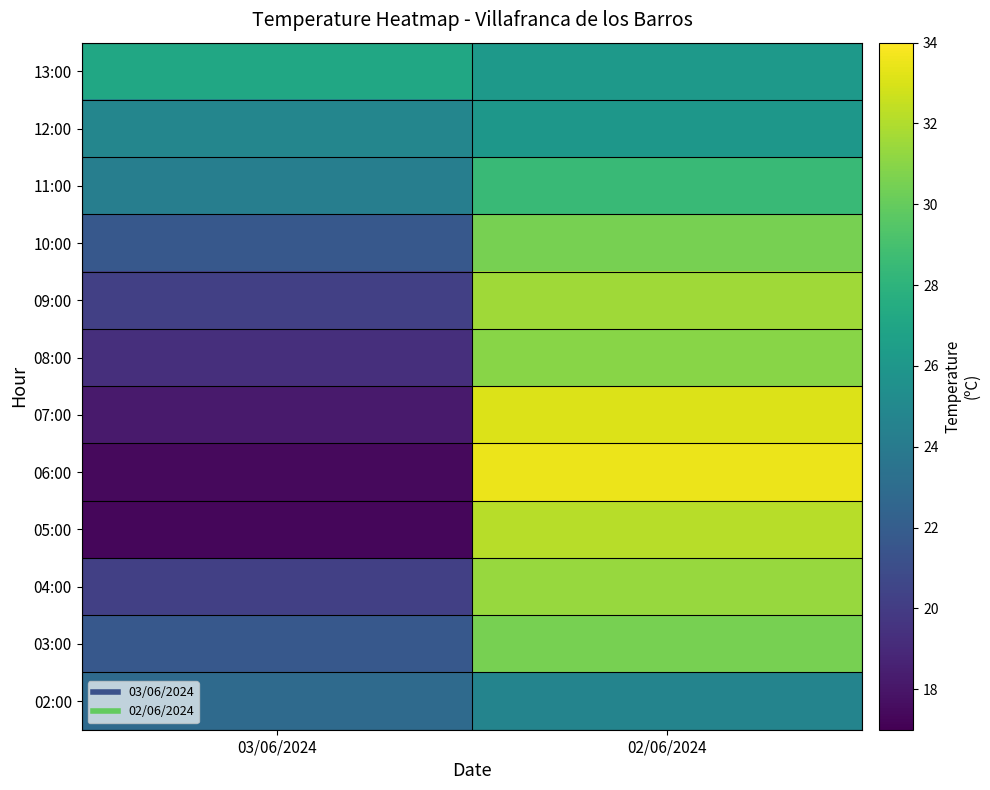

Reading left to right, what are all the values shown in this chart?

13:00: 03/06/2024=27.1	02/06/2024=26.2
12:00: 03/06/2024=24.8	02/06/2024=26.0
11:00: 03/06/2024=24.3	02/06/2024=28.5
10:00: 03/06/2024=21.7	02/06/2024=30.5
09:00: 03/06/2024=20.2	02/06/2024=31.6
08:00: 03/06/2024=19.3	02/06/2024=31.0
07:00: 03/06/2024=18.2	02/06/2024=33.1
06:00: 03/06/2024=17.4	02/06/2024=33.5
05:00: 03/06/2024=17.3	02/06/2024=32.2
04:00: 03/06/2024=20.2	02/06/2024=31.4
03:00: 03/06/2024=21.7	02/06/2024=30.5
02:00: 03/06/2024=22.9	02/06/2024=24.7